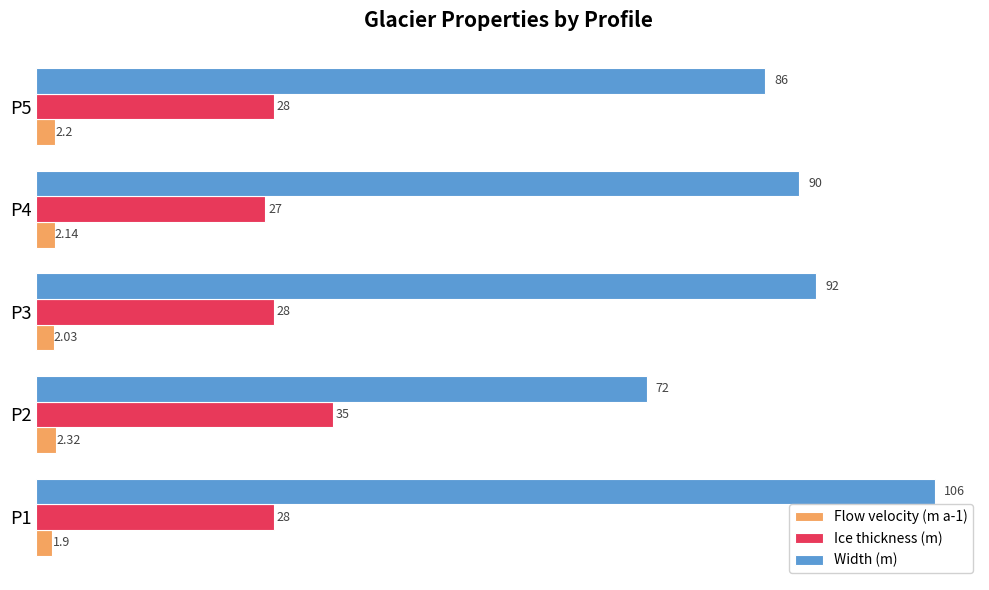

What are all the series names shown in the legend?

Flow velocity (m a-1), Ice thickness (m), Width (m)